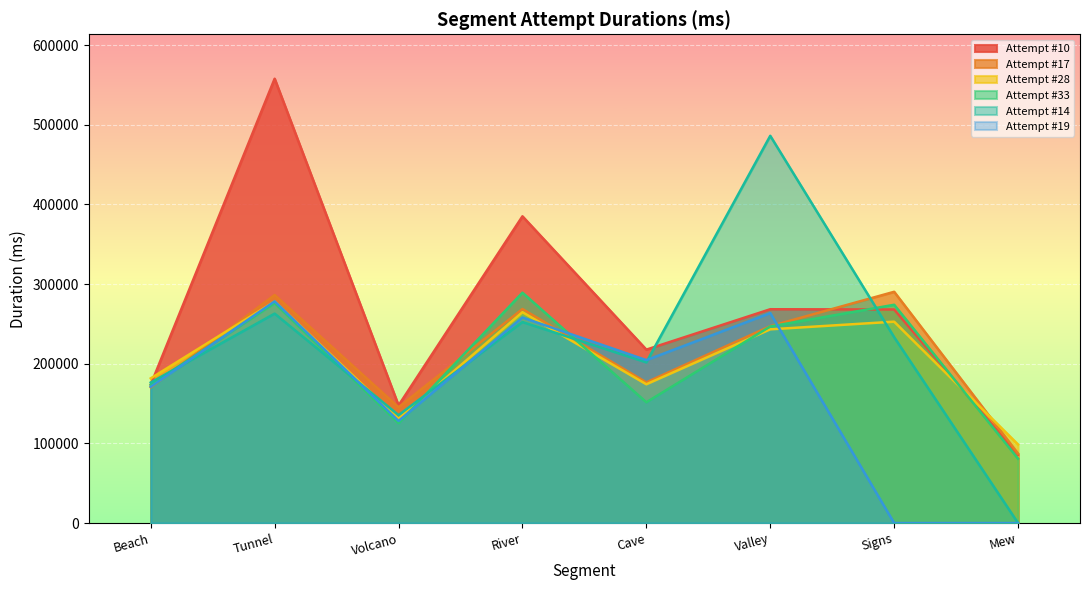

True or false: Attempt #33 has a value of 173577 at Beach.

True